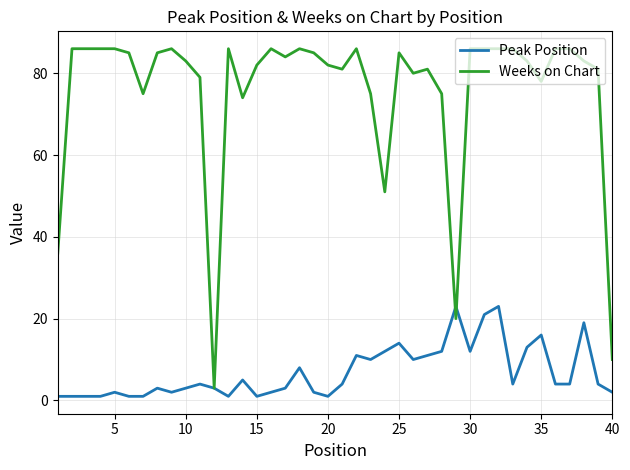

Is this an area chart (filled region under the line)?

No